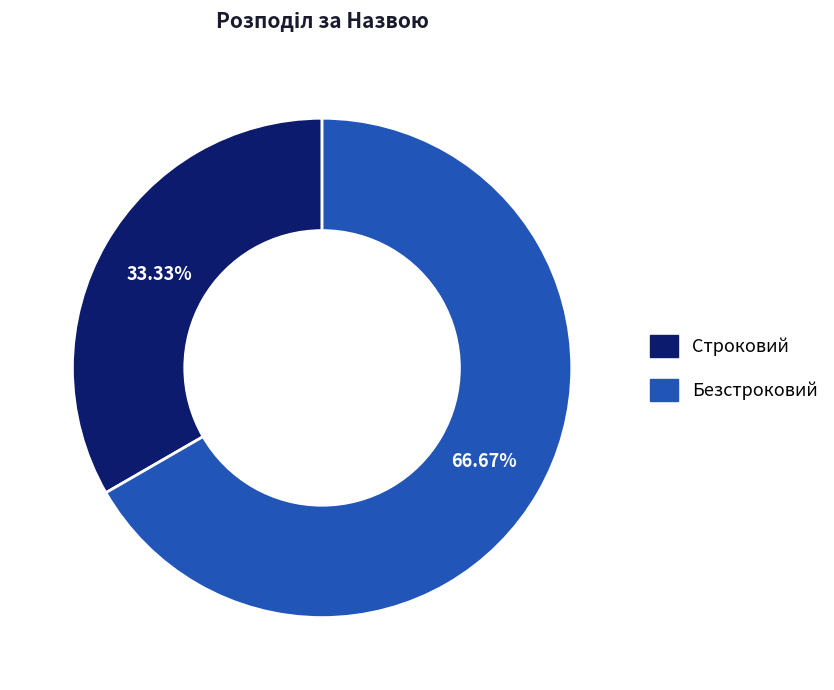

To the nearest percent, what portion does Строковий represent?

33%